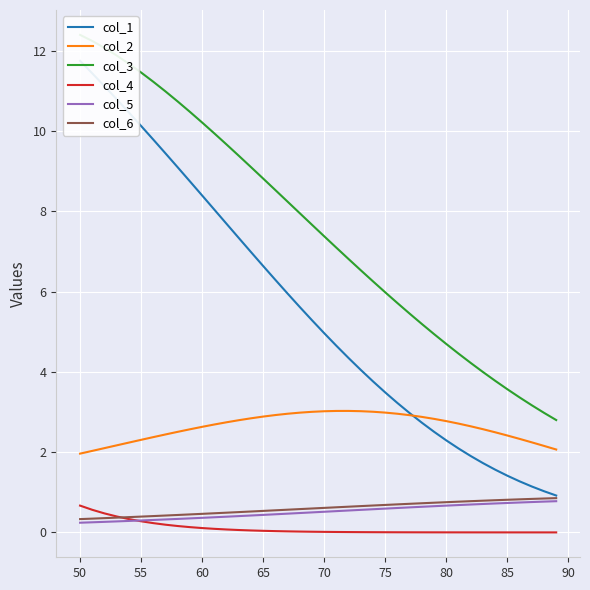

At how many categories does at least one series exceed 6?

25